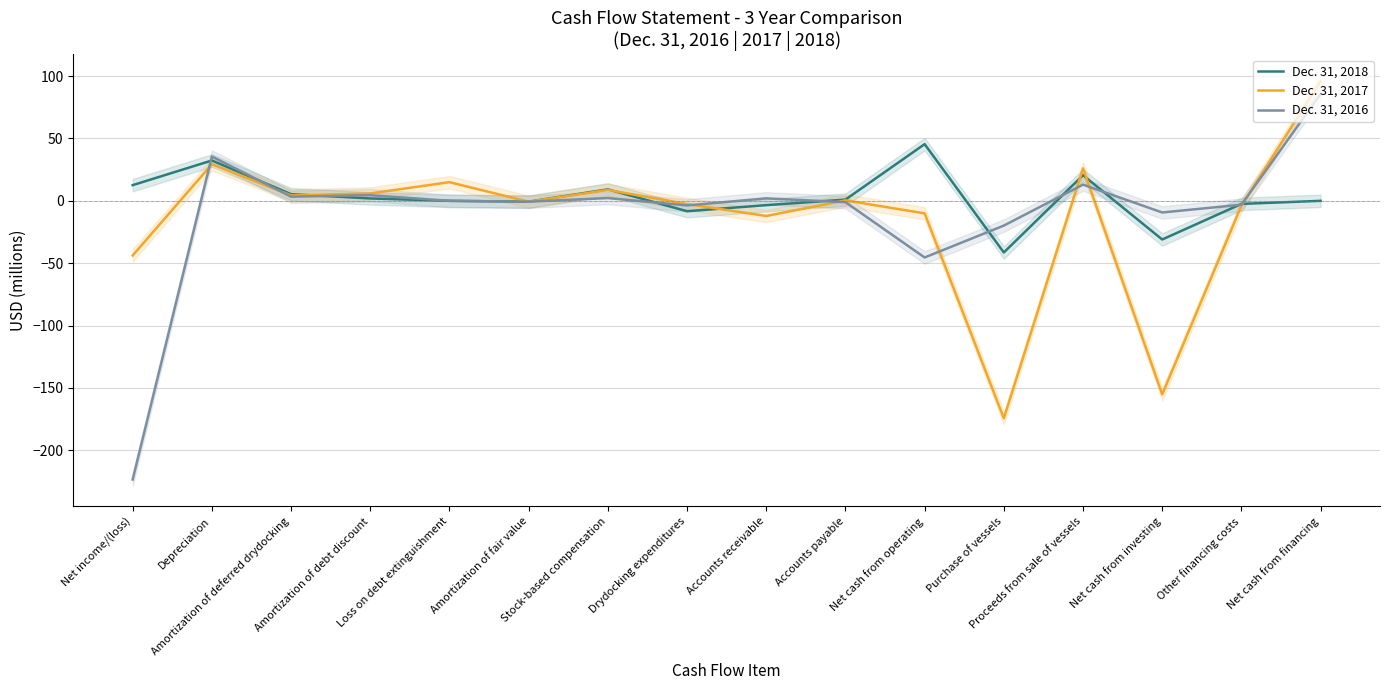

What is the difference between the maximum and minimum values in the Dec. 31, 2016 series?

309.2